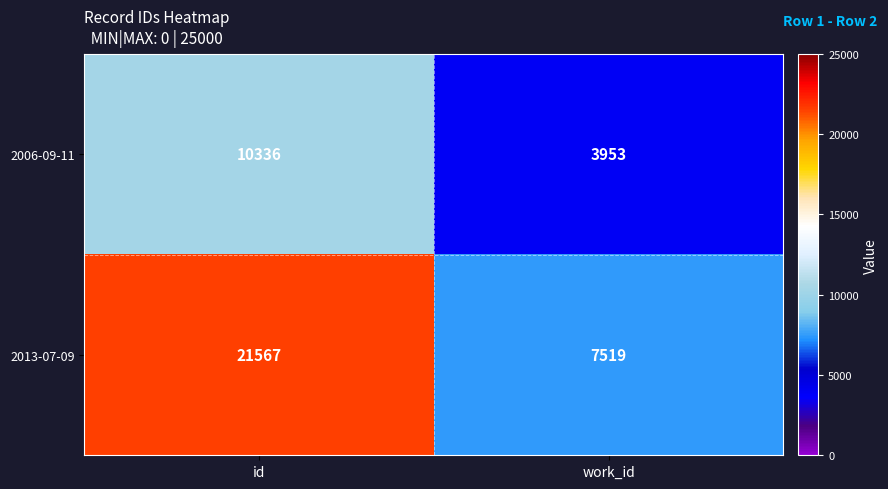

List the labels in order of 2006-09-11 value, largest first.

id, work_id